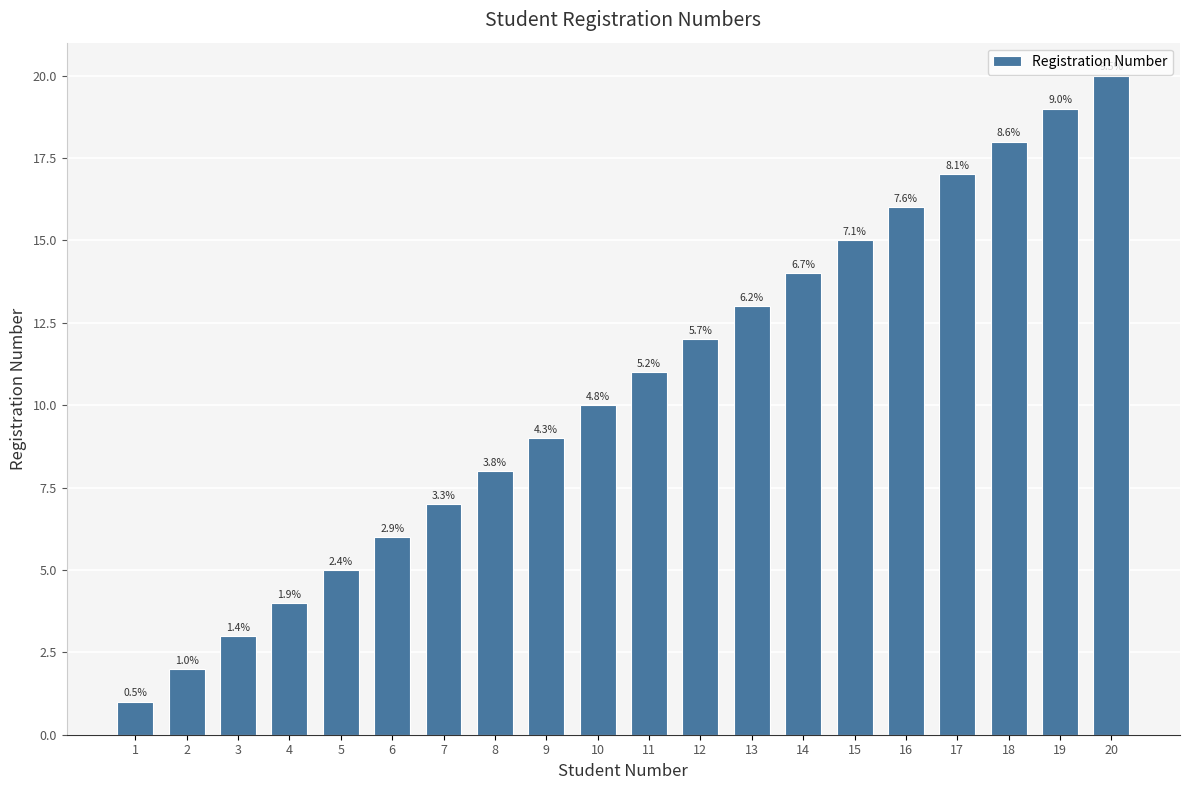

Are the bars horizontal?

No